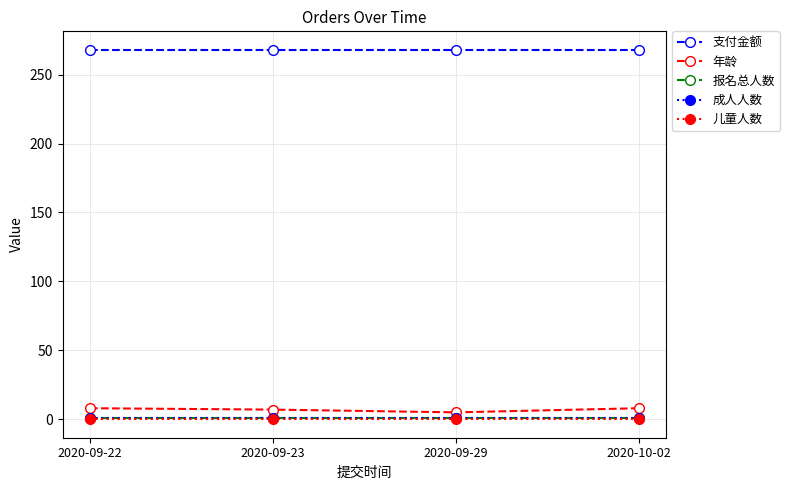

At which label does 年龄 reach its minimum?

2020-09-29